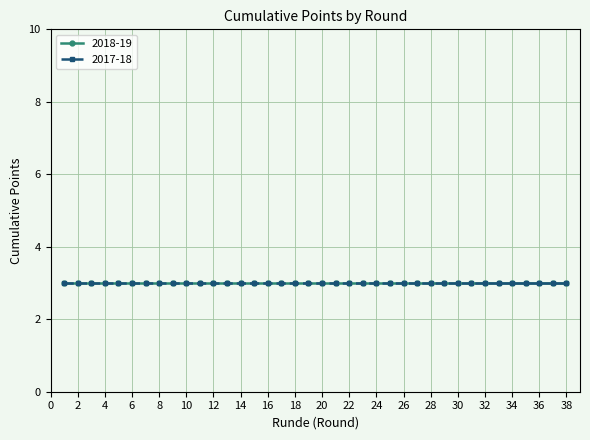

True or false: 2017-18 Points and 2018-19 Points cross at least once.

False